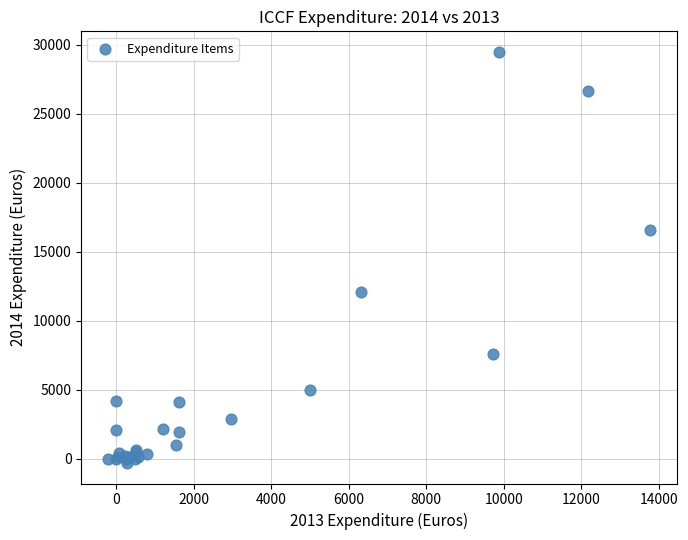

What Y value in the scatter plot is closest to 14600?

16552.8